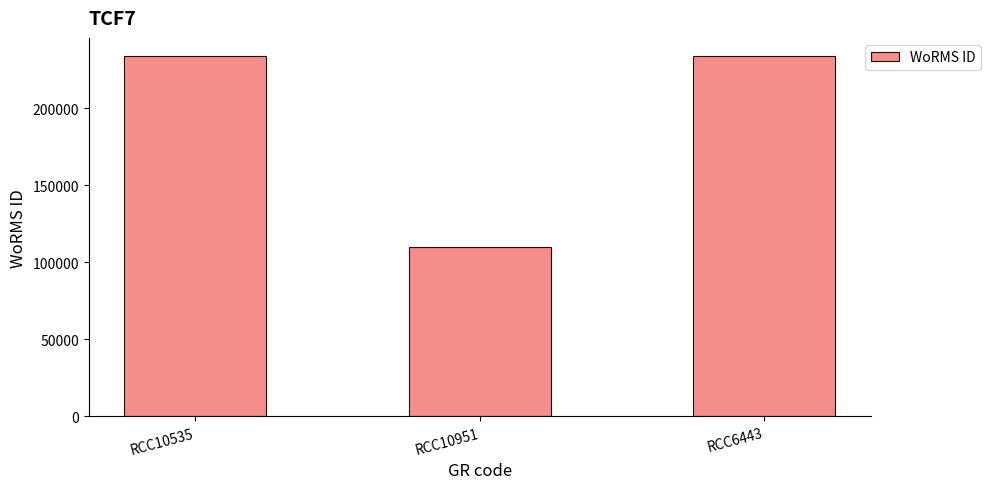

The value at RCC6443 is 146942. True or false?

False